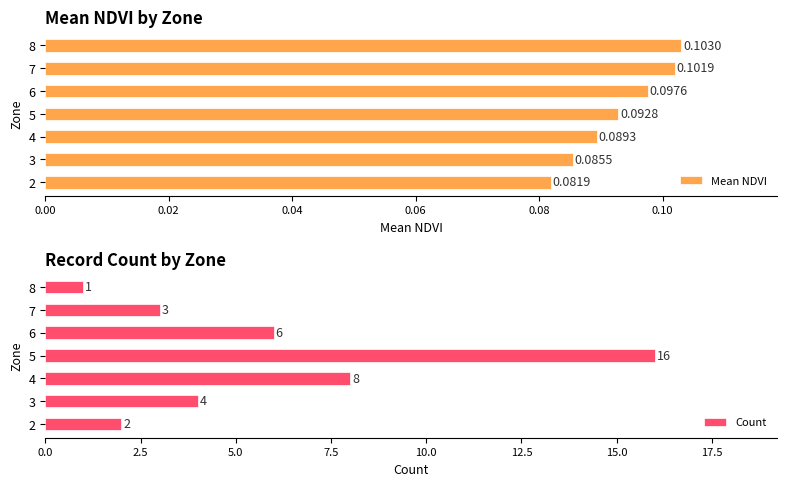

Where is Count nearest to the value 8?

4